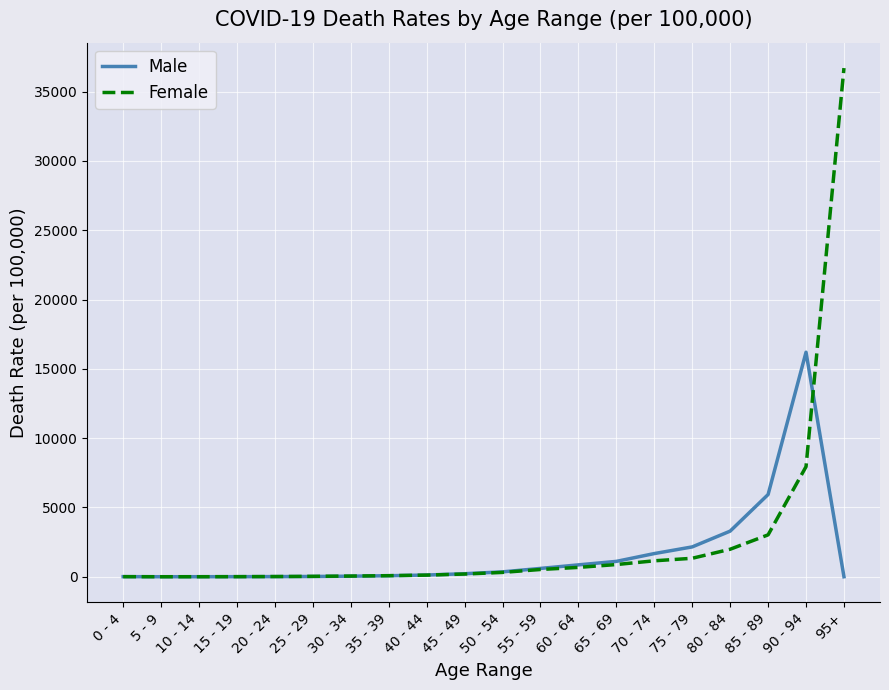

What is the maximum value shown in the chart?

36700.0